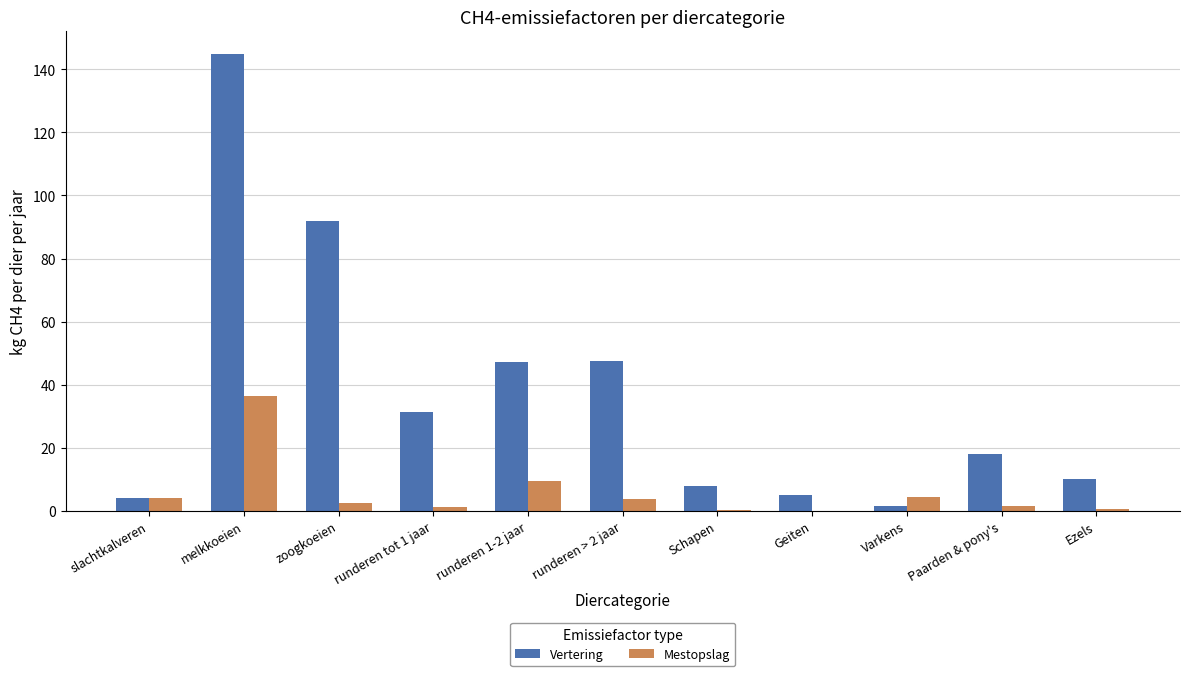

What is the sum of all Mestopslag values?

65.2